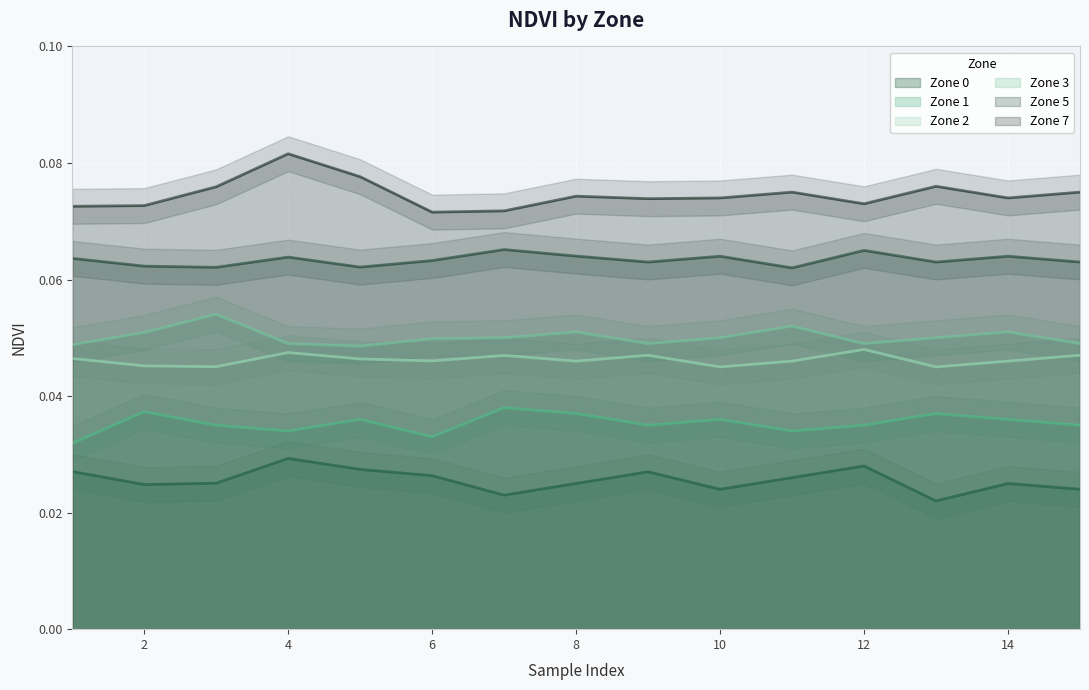

How many lines are shown in the chart?

6